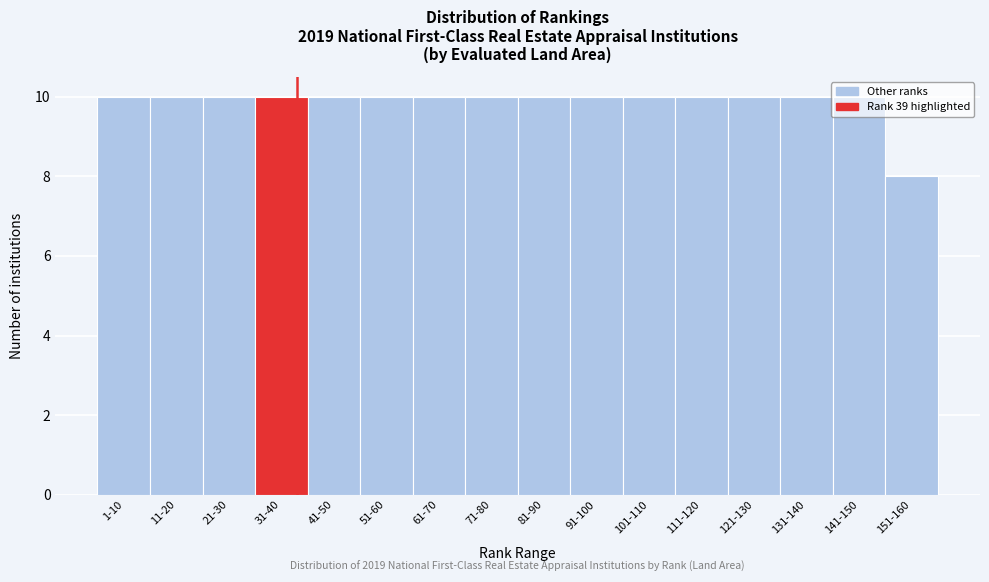

Which category has the lowest value across all series?

151-160